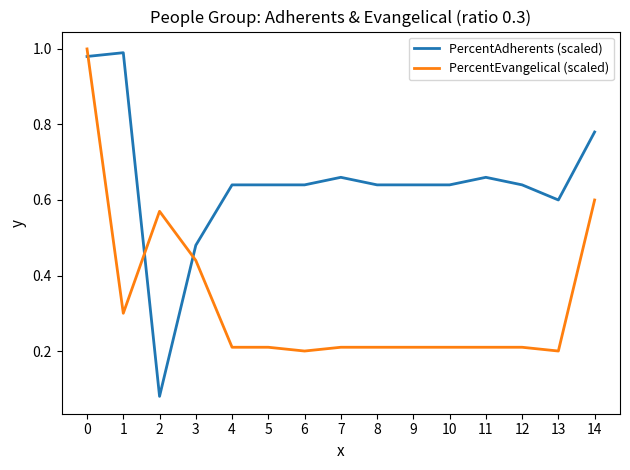

The value of PercentEvangelical (scaled) at 1 is 0.4. True or false?

False